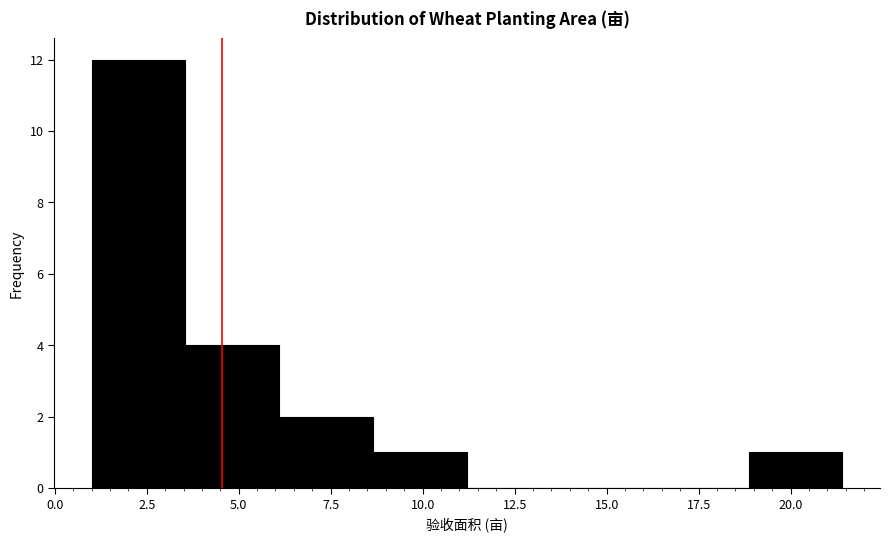

Reading left to right, list every bar in this chart as the range it spans on the x-axis followed by its height. Neither the bar edges nor the heights are printed on the chart, so give them approximately, as read against the axes.

1.0 to 3.5: 12
3.5 to 6.0: 4
6.0 to 8.5: 2
8.5 to 11.0: 1
11.0 to 14.0: 0
14.0 to 16.5: 0
16.5 to 19.0: 0
19.0 to 21.5: 1